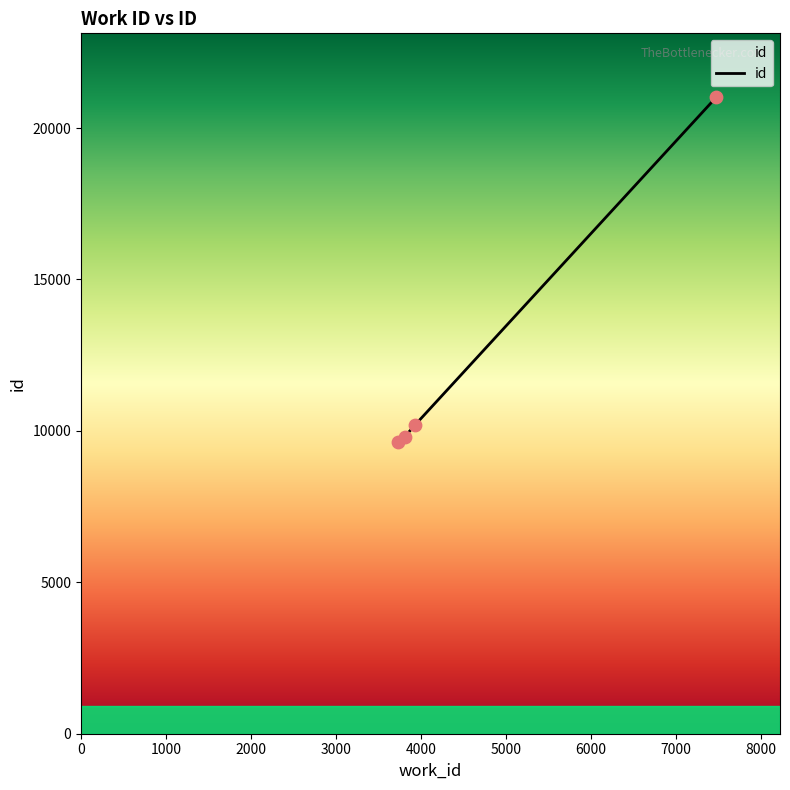

What is the greatest value displayed?

21025